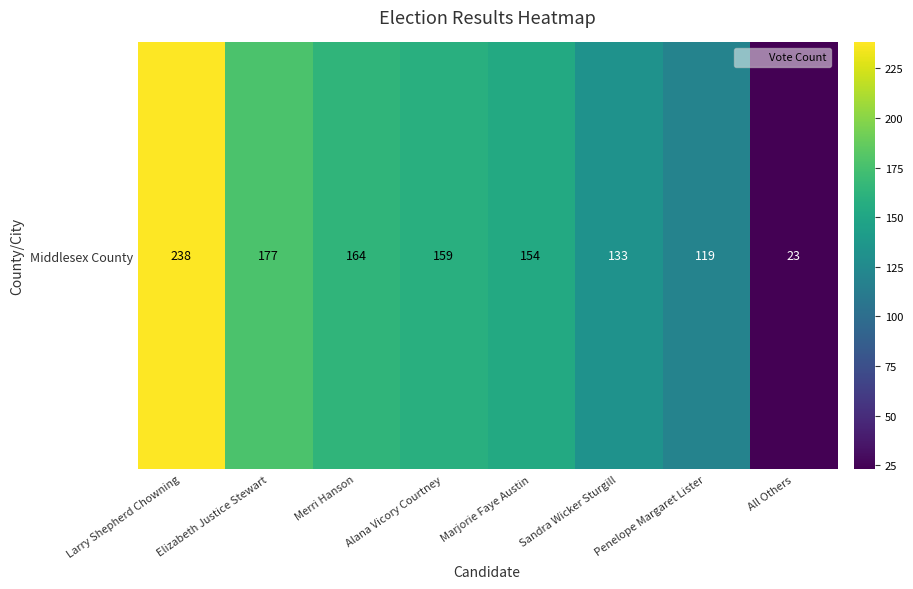

Between Alana Vicory Courtney and Larry Shepherd Chowning, which is larger?

Larry Shepherd Chowning